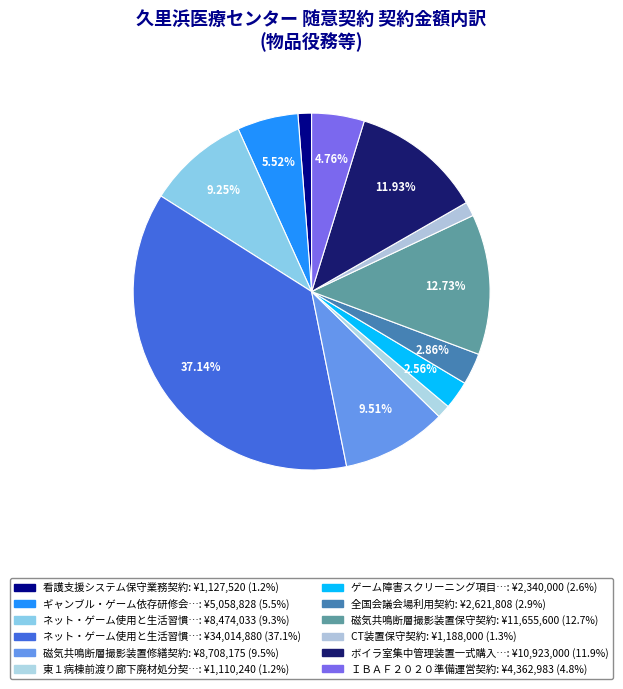

How many segments does this pie chart have?

12